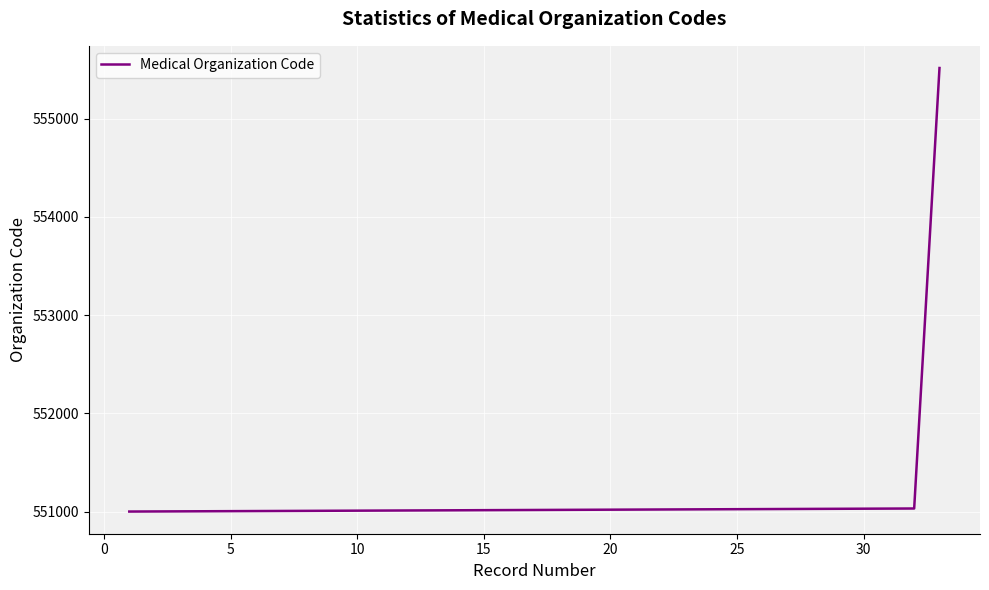

What is the maximum value shown in the chart?

555515